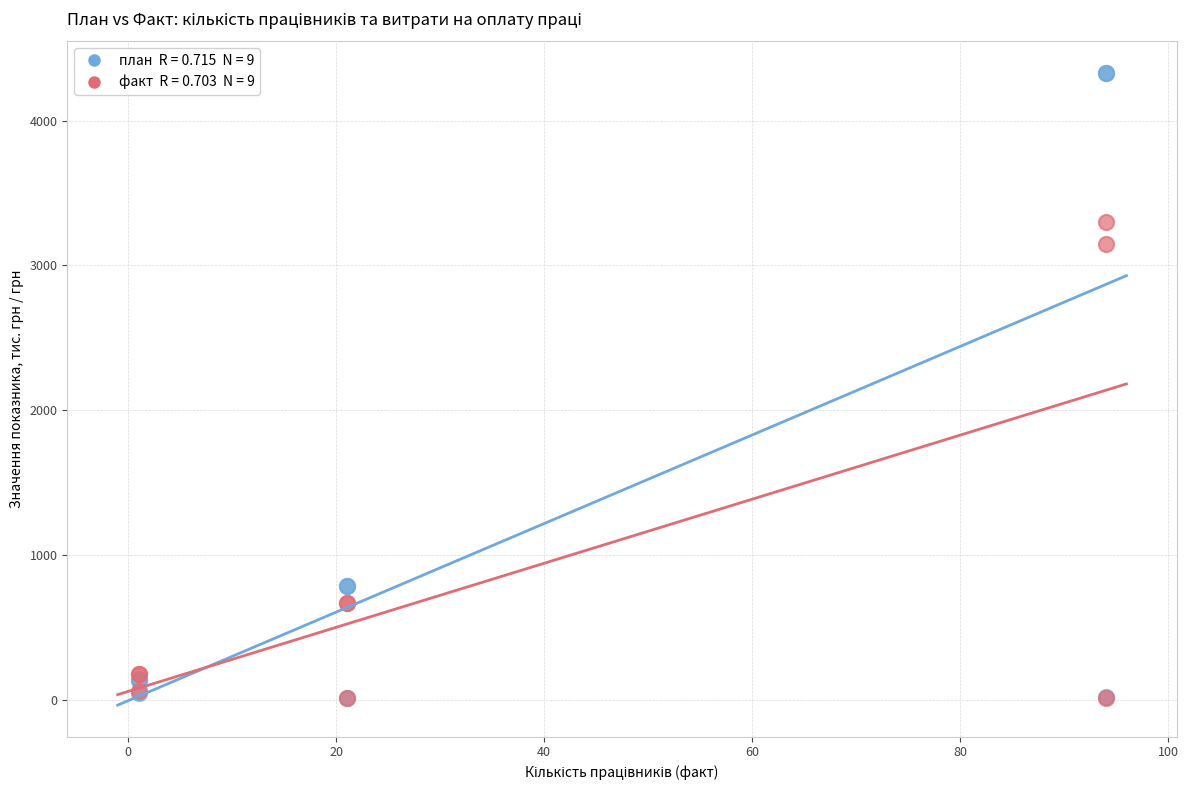

Across all series, what Y value is closest to 2169?

3146.5